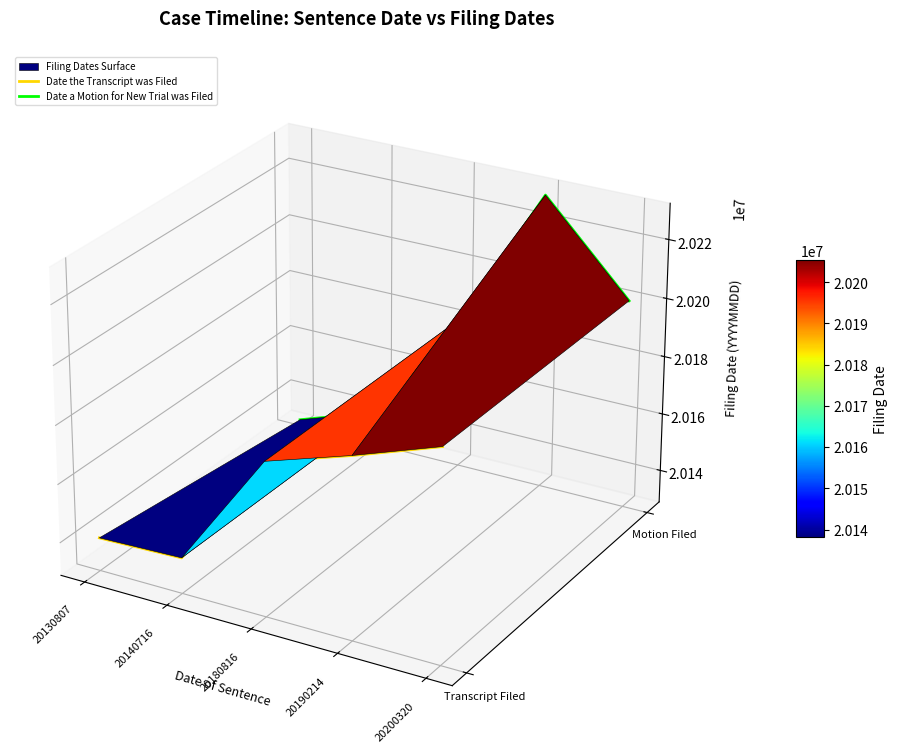

At which category does Date a Motion for New Trial was Filed reach its first local peak?

20190214